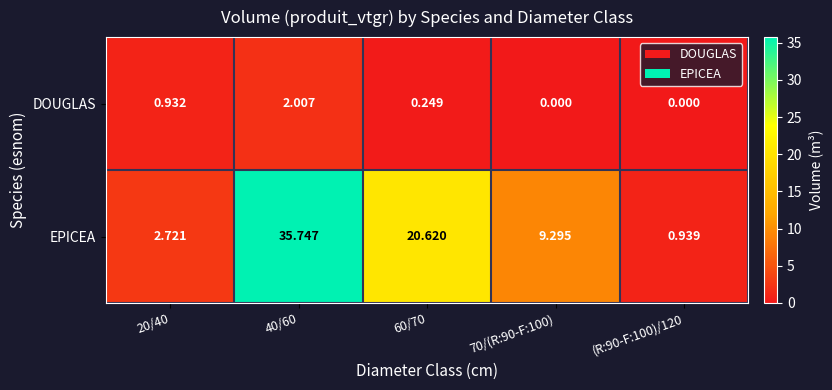

Which series has the largest total across all categories?

EPICEA